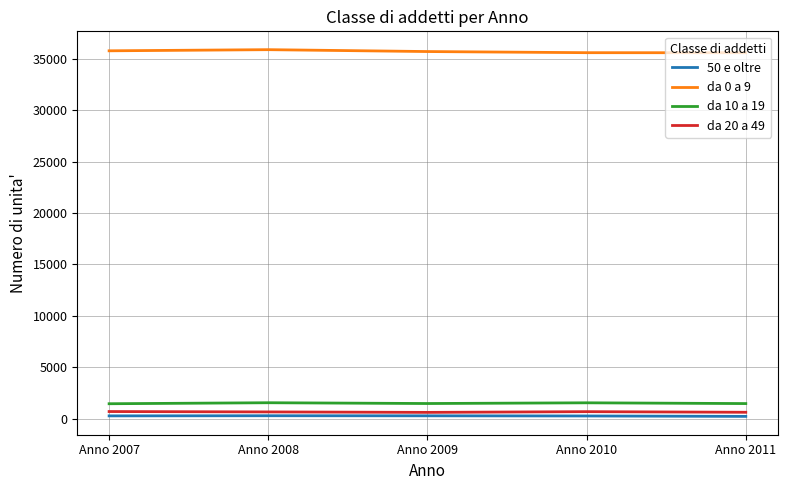

True or false: da 20 a 49 has more than 2 points higher than both neighbors.

False